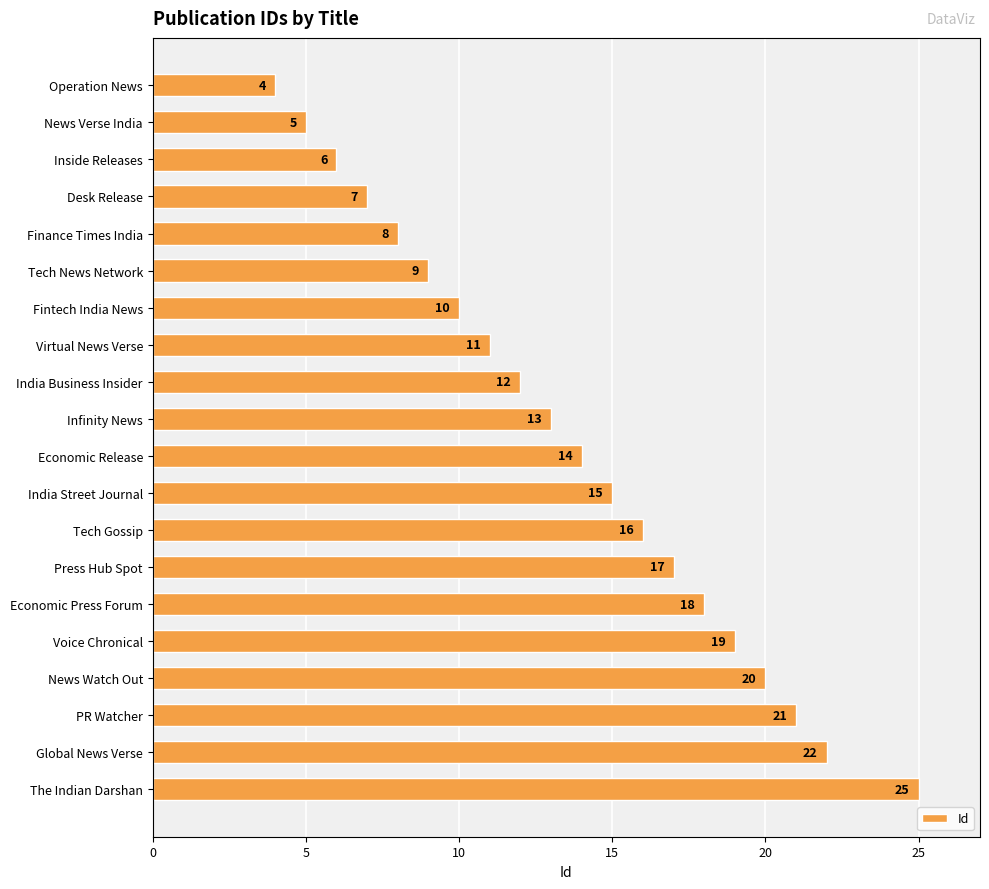

What is the difference between the maximum and minimum values?

21